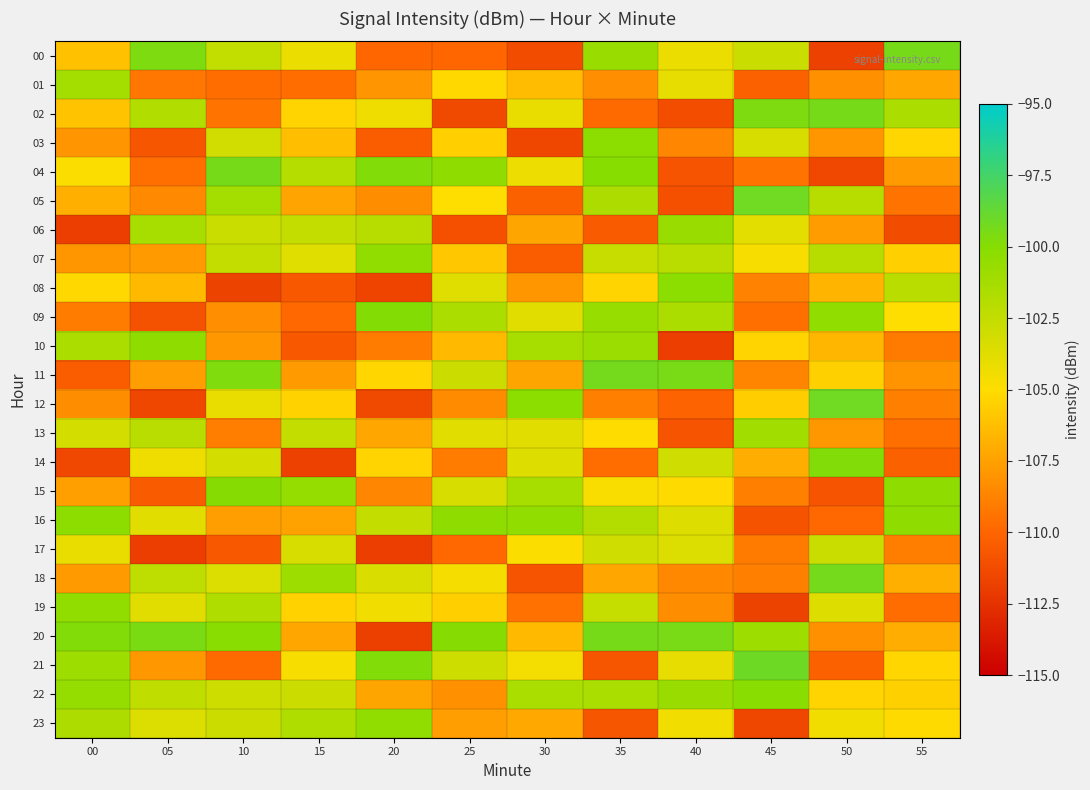

Reading left to right, transcribe all the data shown in this chart.

00: 00=-106.1	05=-99.6	10=-102.5	15=-104.2	20=-110.0	25=-110.0	30=-111.2	35=-100.7	40=-104.2	45=-102.8	50=-111.7	55=-99.4
01: 00=-101.2	05=-109.2	10=-109.6	15=-109.6	20=-108.0	25=-105.2	30=-106.4	35=-108.2	40=-104.0	45=-110.2	50=-108.2	55=-107.2
02: 00=-106.1	05=-101.8	10=-109.4	15=-105.3	20=-104.3	25=-111.4	30=-104.1	35=-109.8	40=-111.2	45=-99.7	50=-99.4	55=-101.5
03: 00=-108.0	05=-110.7	10=-103.1	15=-106.3	20=-110.4	25=-105.6	30=-111.6	35=-100.2	40=-108.6	45=-103.4	50=-107.9	55=-105.2
04: 00=-104.9	05=-109.6	10=-99.4	15=-101.9	20=-99.8	25=-100.4	30=-104.2	35=-100.0	40=-110.8	45=-109.5	50=-111.4	55=-107.8
05: 00=-106.9	05=-108.5	10=-101.2	15=-107.4	20=-108.3	25=-104.9	30=-110.2	35=-101.6	40=-111.0	45=-99.2	50=-102.0	55=-109.4
06: 00=-111.9	05=-101.4	10=-102.8	15=-102.5	20=-102.0	25=-111.0	30=-107.3	35=-110.5	40=-100.8	45=-103.9	50=-107.7	55=-111.2
07: 00=-108.0	05=-107.8	10=-102.5	15=-103.7	20=-100.5	25=-105.9	30=-110.4	35=-102.7	40=-102.1	45=-104.7	50=-102.0	55=-105.6
08: 00=-105.2	05=-106.4	10=-111.7	15=-110.6	20=-111.6	25=-103.7	30=-107.9	35=-105.4	40=-100.2	45=-108.8	50=-106.7	55=-102.2
09: 00=-109.0	05=-111.0	10=-108.2	15=-109.9	20=-99.9	25=-101.5	30=-103.8	35=-100.7	40=-101.6	45=-109.6	50=-100.4	55=-105.0
10: 00=-101.5	05=-100.4	10=-107.9	15=-110.6	20=-109.0	25=-106.4	30=-101.4	35=-100.8	40=-111.9	45=-105.4	50=-106.6	55=-109.1
11: 00=-110.4	05=-107.6	10=-99.7	15=-107.8	20=-105.3	25=-102.9	30=-107.3	35=-99.4	40=-99.5	45=-108.7	50=-105.5	55=-108.1
12: 00=-108.3	05=-111.5	10=-104.1	15=-105.5	20=-111.3	25=-108.4	30=-100.2	35=-108.9	40=-110.1	45=-105.6	50=-99.2	55=-108.9
13: 00=-103.3	05=-102.1	10=-108.9	15=-102.5	20=-107.2	25=-103.8	30=-103.8	35=-105.0	40=-110.8	45=-101.1	50=-107.8	55=-109.6
14: 00=-111.5	05=-104.3	10=-103.2	15=-111.8	20=-105.3	25=-109.1	30=-103.6	35=-109.7	40=-103.0	45=-107.0	50=-99.8	55=-110.2
15: 00=-107.6	05=-110.5	10=-100.0	15=-100.6	20=-108.6	25=-103.4	30=-101.4	35=-104.8	40=-105.1	45=-108.9	50=-110.8	55=-100.3
16: 00=-100.3	05=-103.8	10=-107.6	15=-107.5	20=-102.6	25=-100.3	30=-100.5	35=-101.9	40=-103.7	45=-110.9	50=-109.9	55=-100.3
17: 00=-104.1	05=-111.9	10=-110.7	15=-103.4	20=-111.9	25=-109.9	30=-104.9	35=-103.0	40=-103.5	45=-109.1	50=-102.7	55=-108.9
18: 00=-107.8	05=-102.3	10=-103.6	15=-101.0	20=-103.5	25=-104.6	30=-110.8	35=-107.2	40=-108.6	45=-108.8	50=-99.4	55=-106.9
19: 00=-100.4	05=-103.8	10=-101.7	15=-105.5	20=-104.5	25=-105.6	30=-109.5	35=-102.6	40=-108.3	45=-111.7	50=-103.6	55=-109.7
20: 00=-99.8	05=-99.6	10=-100.1	15=-107.2	20=-111.8	25=-99.9	30=-106.4	35=-99.4	40=-99.5	45=-100.9	50=-108.2	55=-107.0
21: 00=-100.9	05=-107.9	10=-109.8	15=-104.8	20=-99.8	25=-103.0	30=-104.6	35=-110.7	40=-104.0	45=-99.1	50=-110.2	55=-105.3
22: 00=-100.6	05=-102.4	10=-102.9	15=-102.9	20=-107.3	25=-108.2	30=-101.5	35=-101.5	40=-100.7	45=-100.1	50=-105.4	55=-105.5
23: 00=-101.6	05=-103.6	10=-102.9	15=-101.7	20=-100.4	25=-107.6	30=-107.1	35=-110.8	40=-104.5	45=-111.5	50=-104.5	55=-105.2